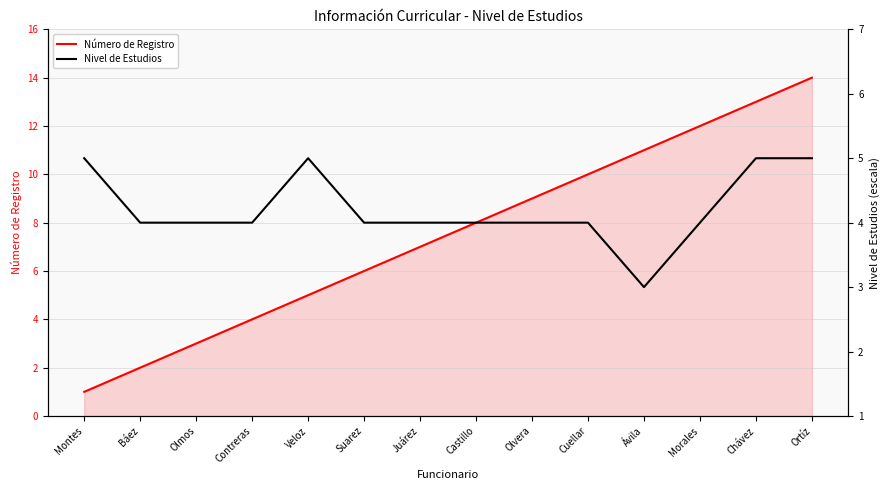

Between Veloz and Morales, which is larger?

Morales